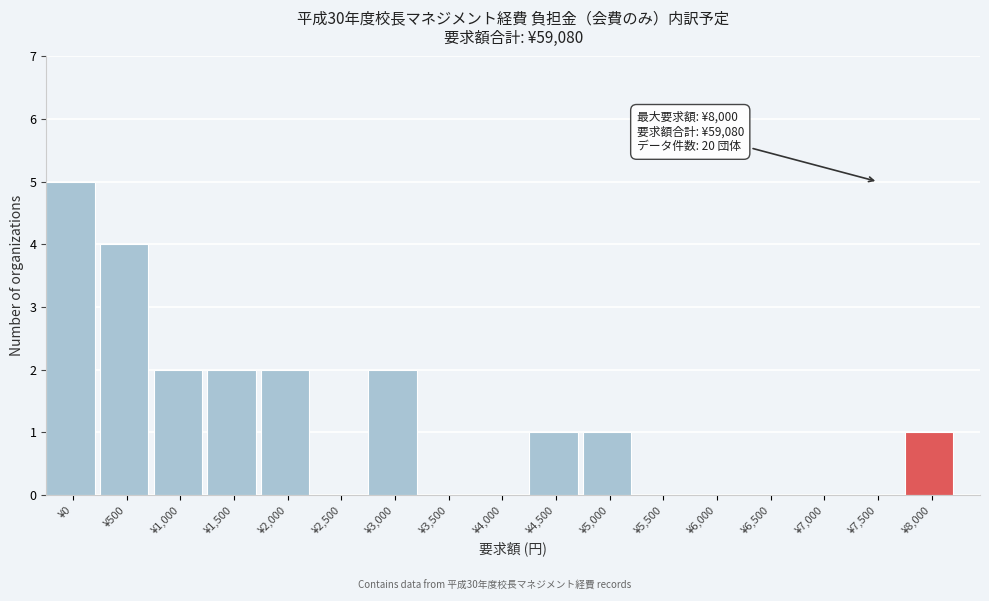

Between ¥5,000 and ¥1,000, which is larger?

¥1,000